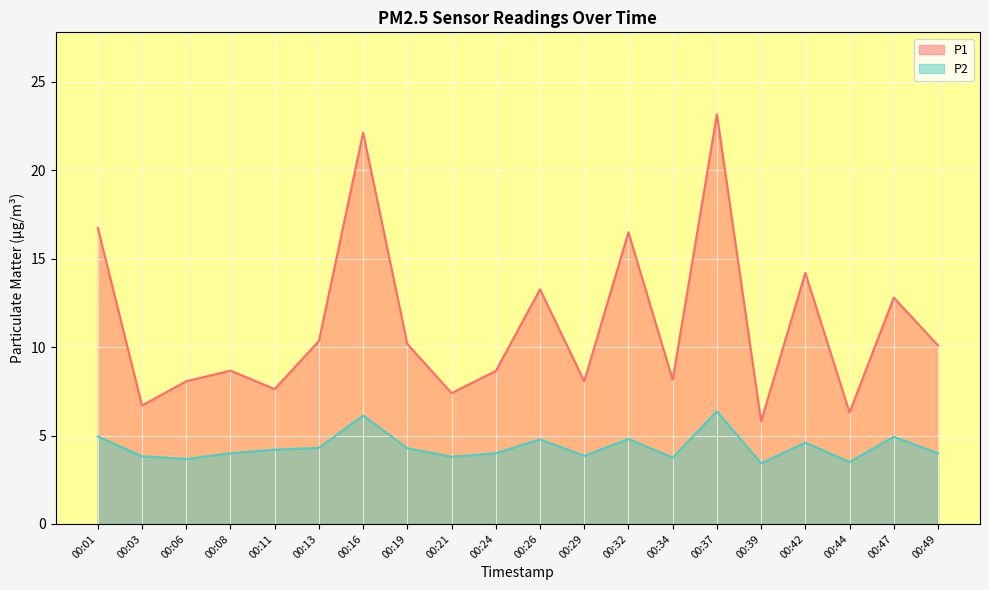

What is the difference between the maximum and minimum values in the P1 series?

17.4